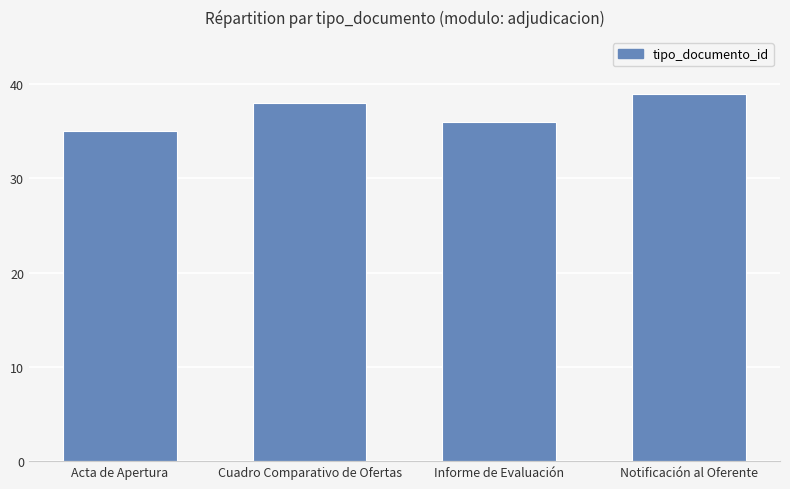

Rank the categories by value from lowest to highest.

Acta de Apertura, Informe de Evaluación, Cuadro Comparativo de Ofertas, Notificación al Oferente